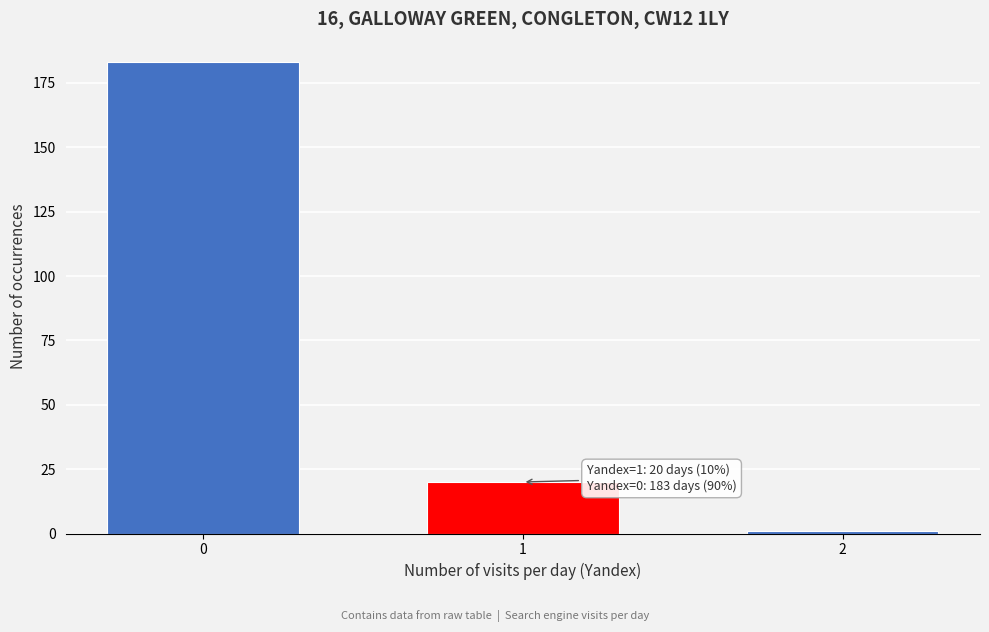

Reading left to right, what are all the values shown in this chart?

183	20	1